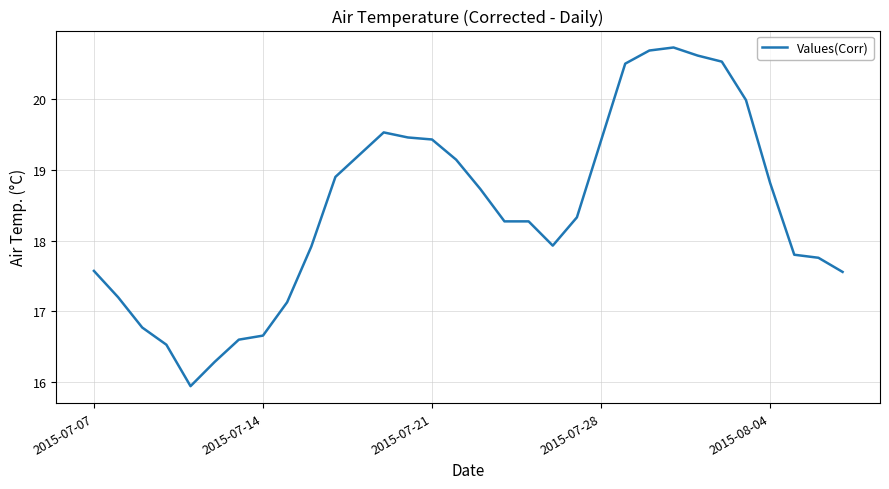

What is the greatest value displayed?

20.7